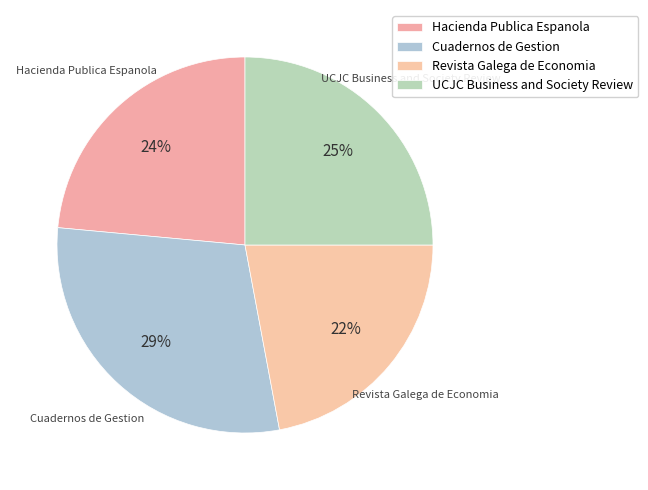

How many slices are in this pie chart?

4